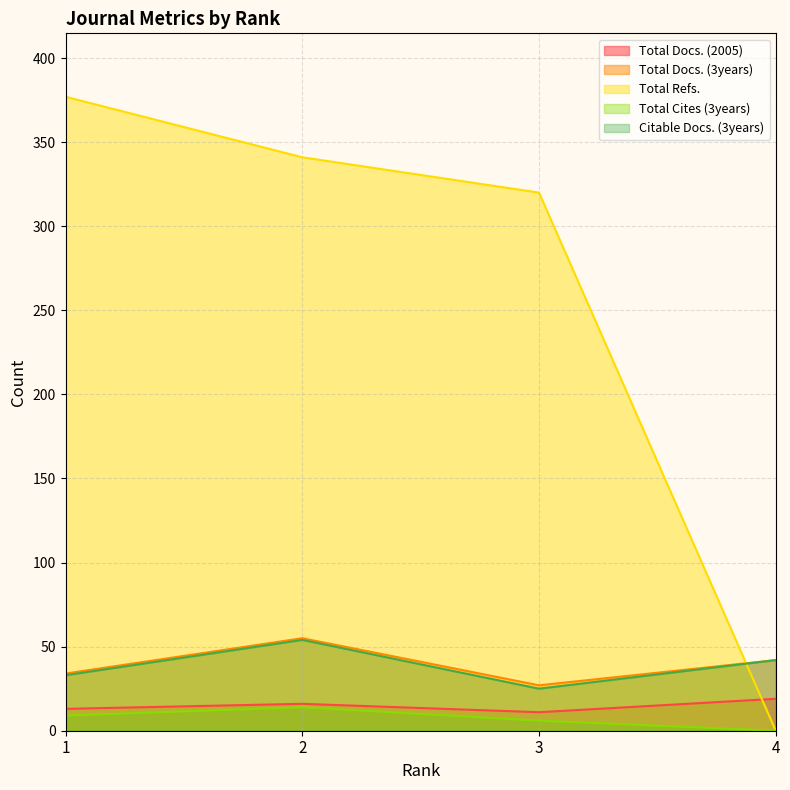

What is the spread (max minus min) of values at 1?

368